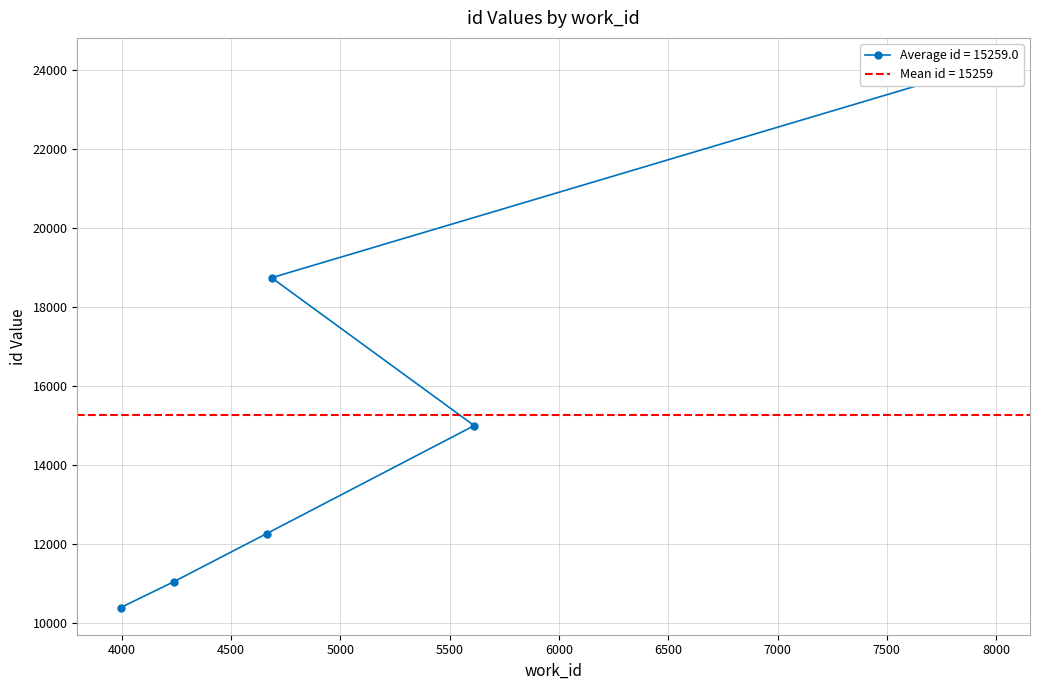

True or false: there are more than 2 points higher than both neighbors.

False